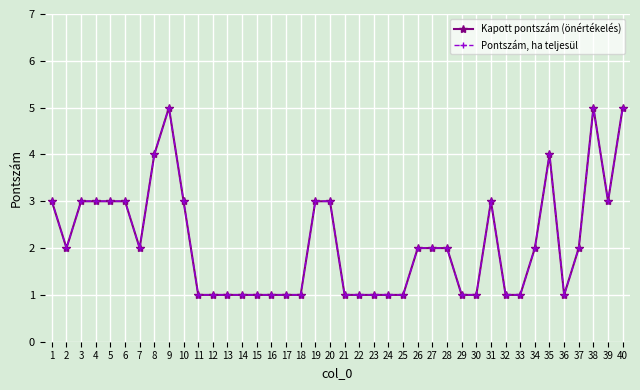

True or false: Pontszám, ha teljesül and Kapott pontszám (önértékelés) intersect in this chart.

False